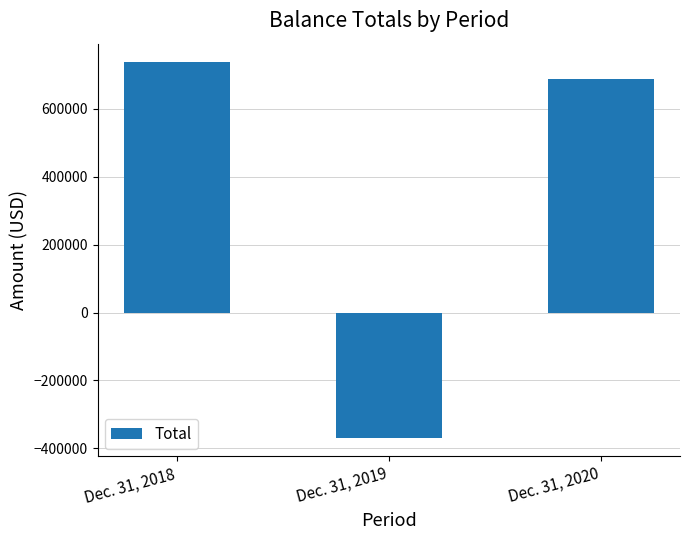

What is the difference between the second highest and minimum values?

1057173